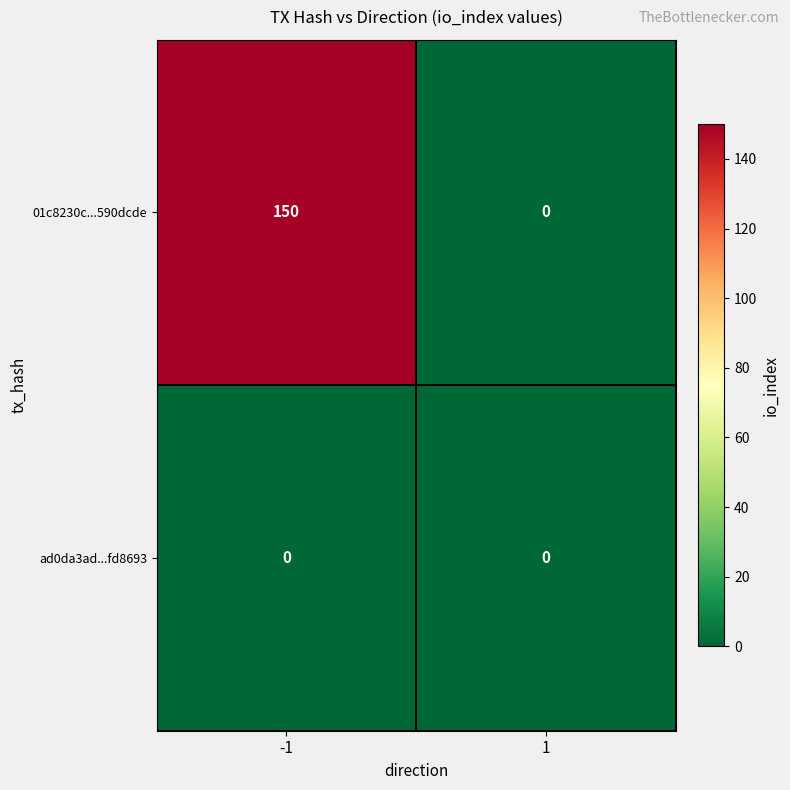

Between -1 and 1, which series saw the biggest shift?

01c8230c...590dcde